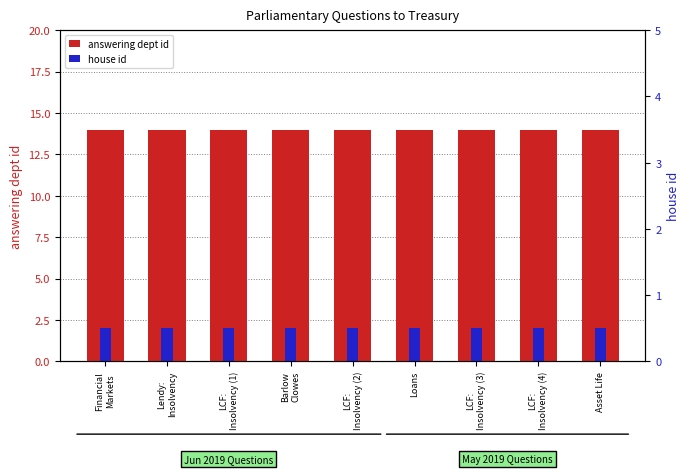

At which label does house id reach its minimum?

Financial
Markets